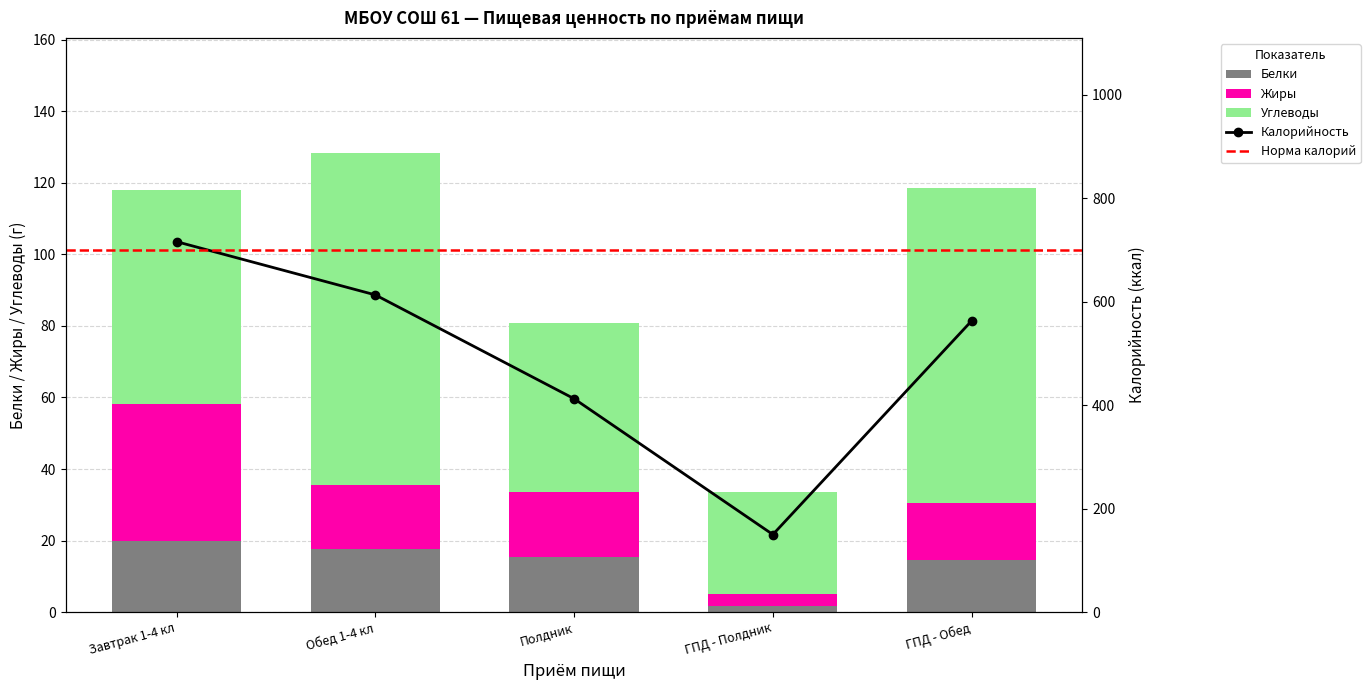

What is the greatest value displayed?

715.9